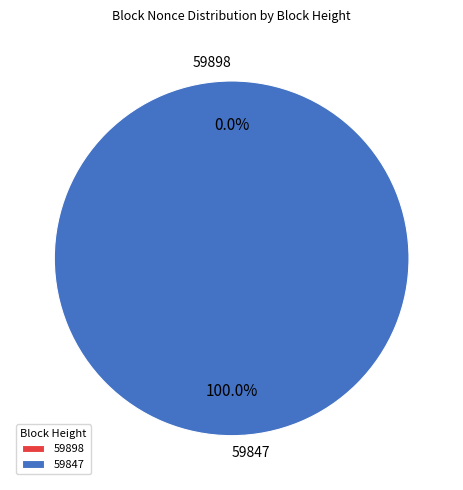

Is there any slice that represents more than half of the pie?

Yes